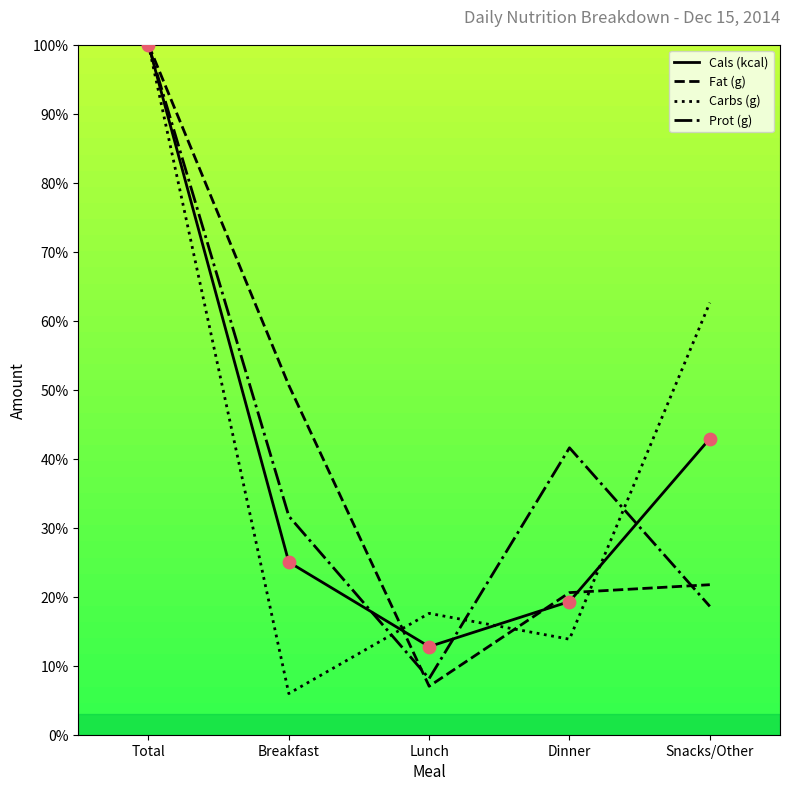

Between Breakfast and Dinner, which series saw the biggest shift?

Fat (g)